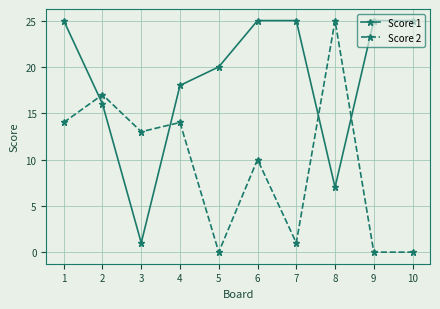

What is the approximate value of Score 1 at 7, to the nearest 5?

25